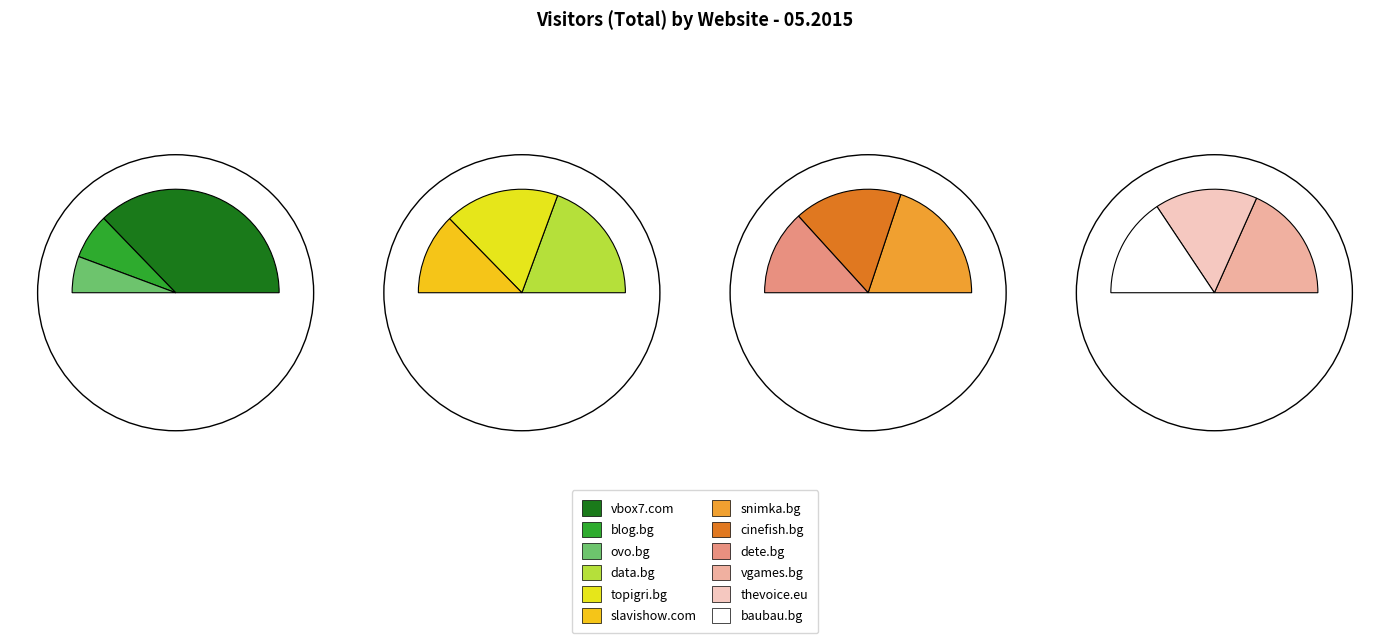

The cinefish.bg slice represents 1% of the pie. True or false?

False